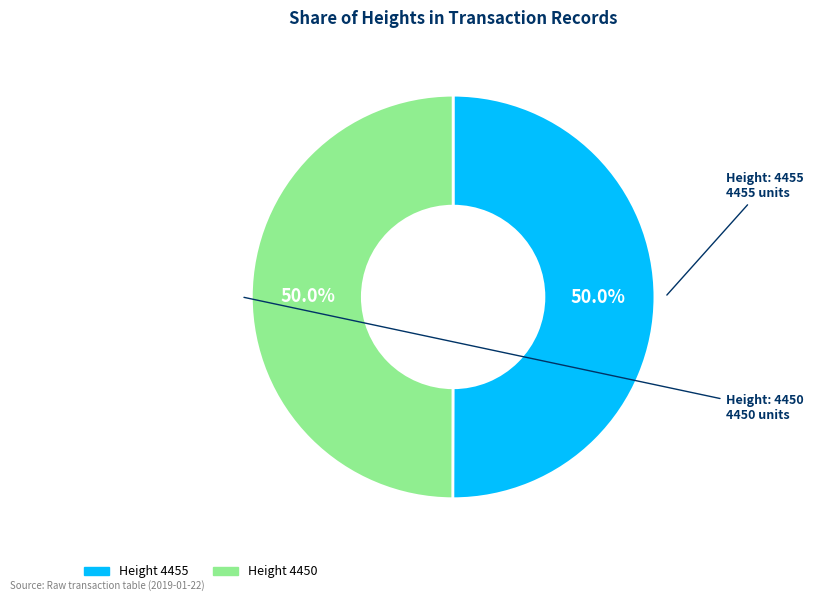

How many slices are in this pie chart?

2